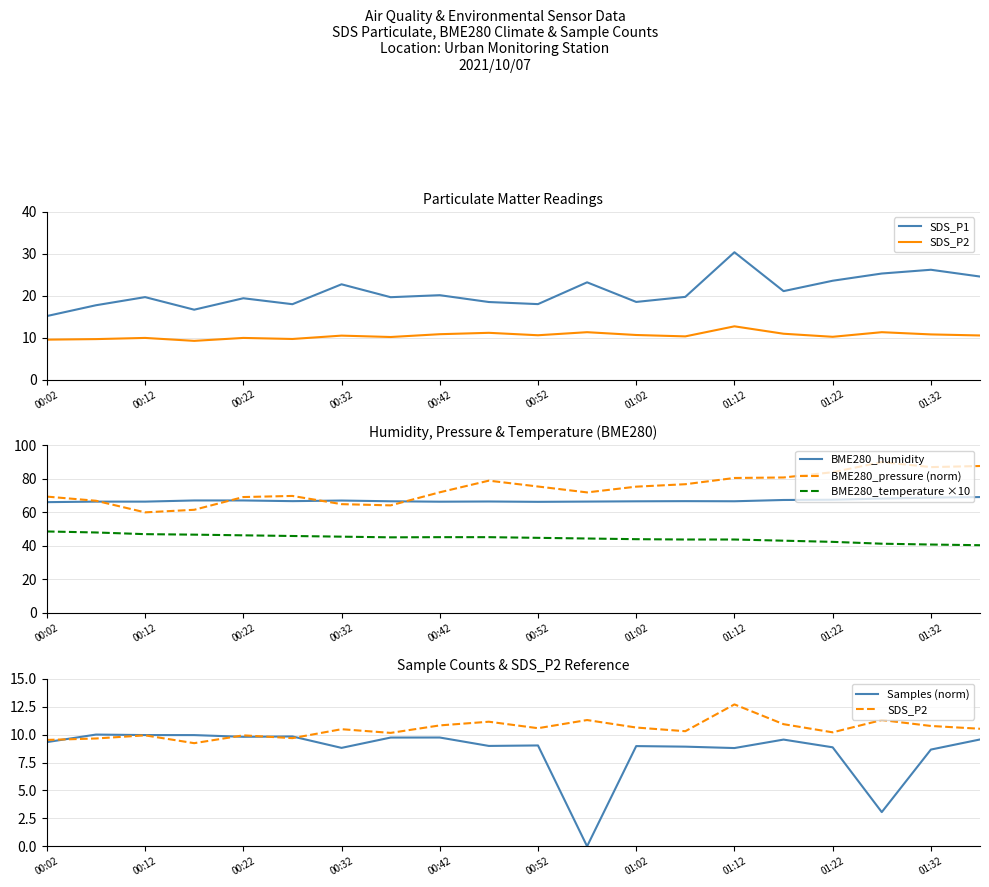

The value of BME280_temperature ×10 at 00:42 is 29.6. True or false?

False